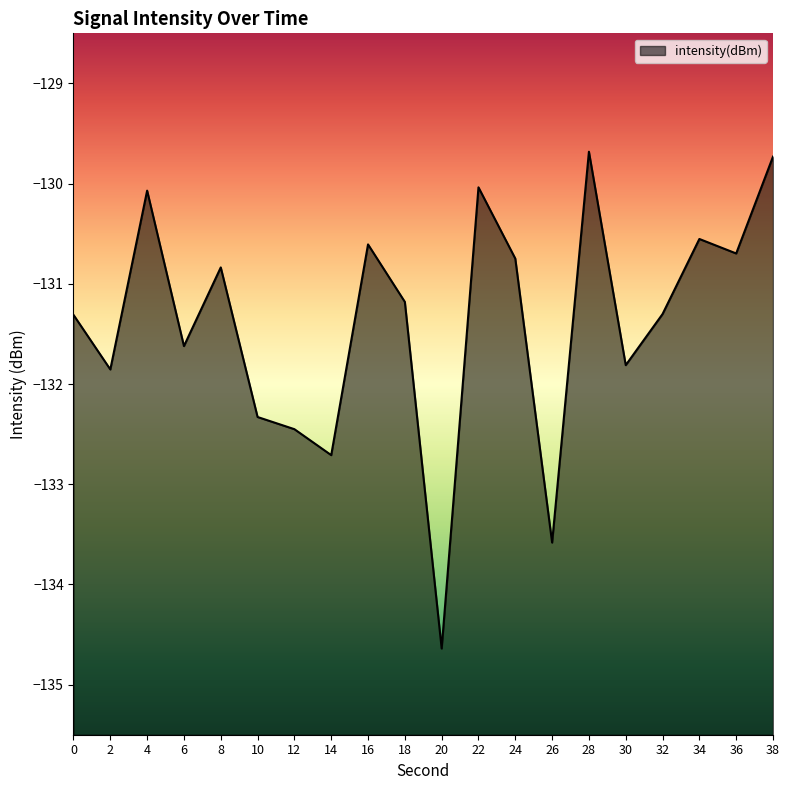

Which label corresponds to the largest value in the chart?

28